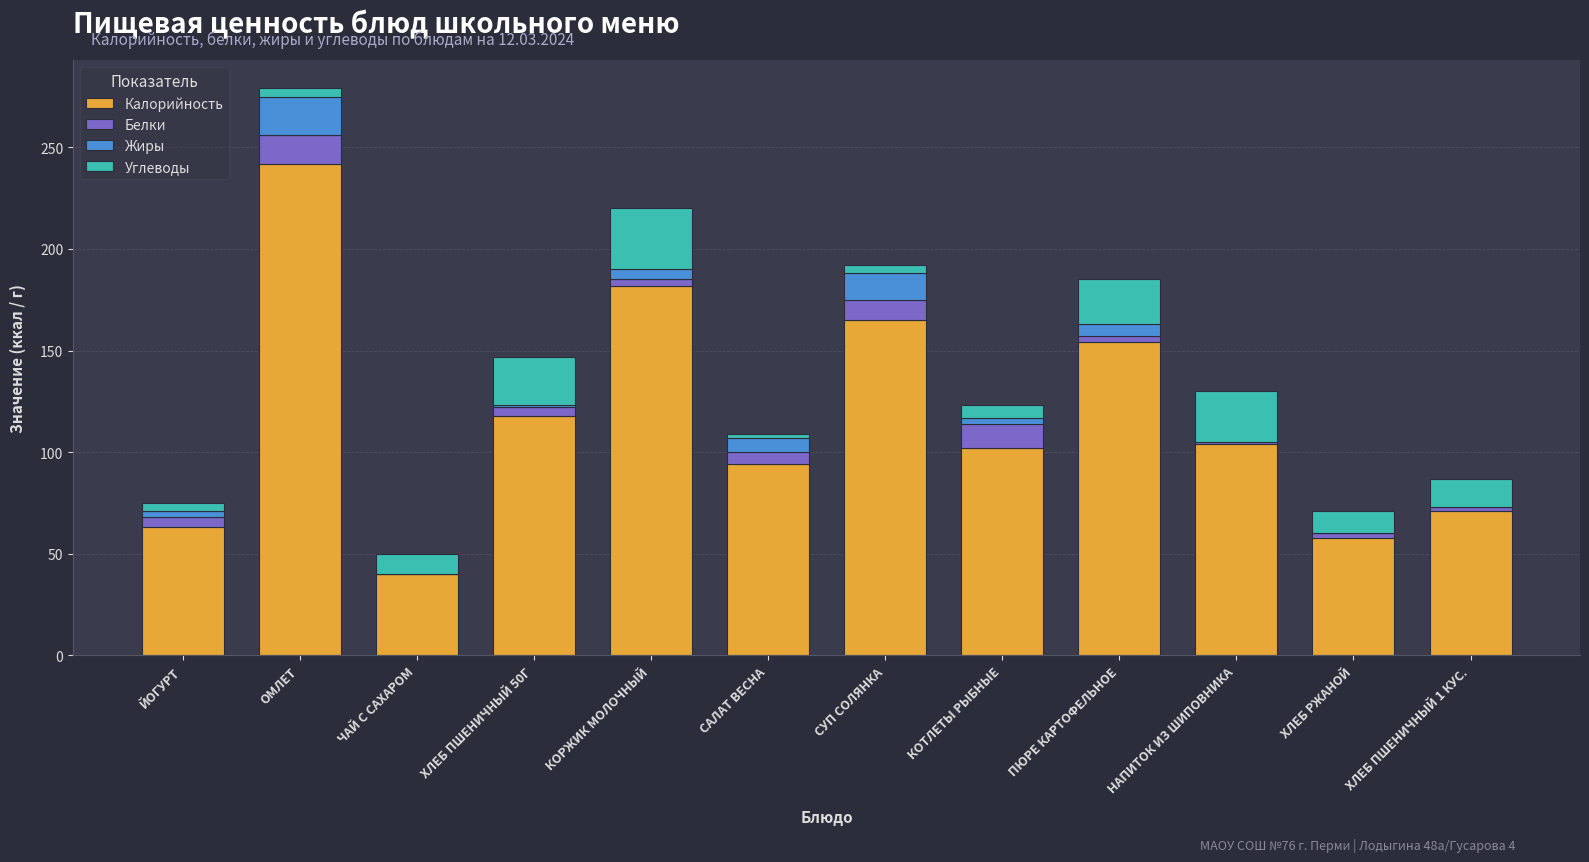

Does the chart contain stacked bars?

Yes